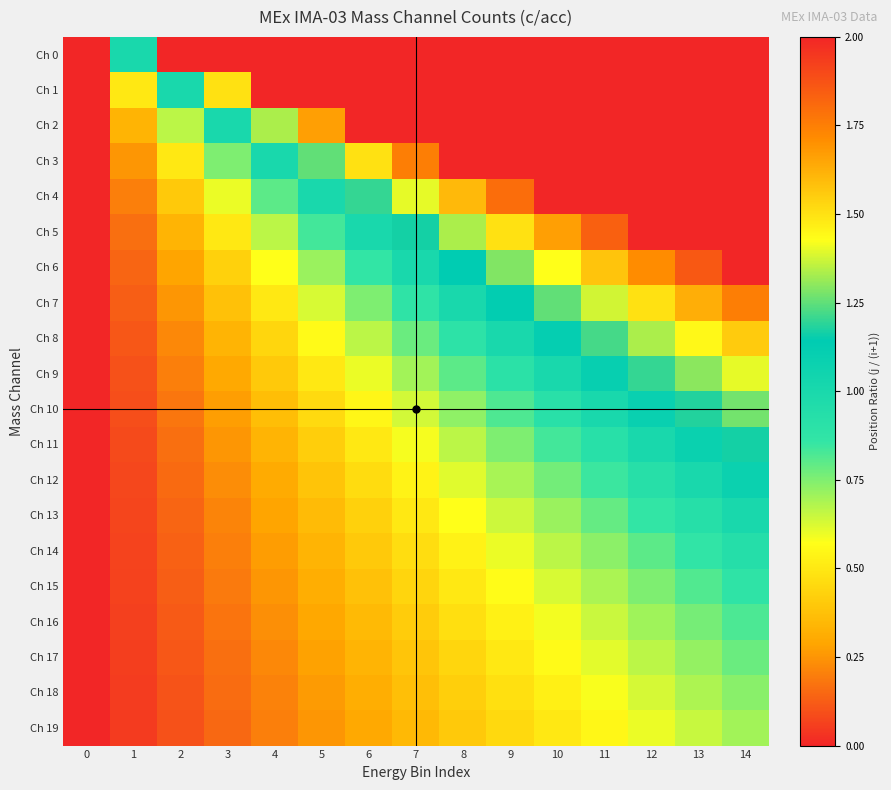

Reading right to left, list all the values displayed in this chart.

Ch 0: 14=2.0	13=2.0	12=2.0	11=2.0	10=2.0	9=2.0	8=2.0	7=2.0	6=2.0	5=2.0	4=2.0	3=2.0	2=2.0	1=1.0	0=0.0
Ch 1: 14=2.0	13=2.0	12=2.0	11=2.0	10=2.0	9=2.0	8=2.0	7=2.0	6=2.0	5=2.0	4=2.0	3=1.5	2=1.0	1=0.5	0=0.0
Ch 2: 14=2.0	13=2.0	12=2.0	11=2.0	10=2.0	9=2.0	8=2.0	7=2.0	6=2.0	5=1.7	4=1.3	3=1.0	2=0.7	1=0.3	0=0.0
Ch 3: 14=2.0	13=2.0	12=2.0	11=2.0	10=2.0	9=2.0	8=2.0	7=1.8	6=1.5	5=1.2	4=1.0	3=0.8	2=0.5	1=0.2	0=0.0
Ch 4: 14=2.0	13=2.0	12=2.0	11=2.0	10=2.0	9=1.8	8=1.6	7=1.4	6=1.2	5=1.0	4=0.8	3=0.6	2=0.4	1=0.2	0=0.0
Ch 5: 14=2.0	13=2.0	12=2.0	11=1.8	10=1.7	9=1.5	8=1.3	7=1.2	6=1.0	5=0.8	4=0.7	3=0.5	2=0.3	1=0.2	0=0.0
Ch 6: 14=2.0	13=1.9	12=1.7	11=1.6	10=1.4	9=1.3	8=1.1	7=1.0	6=0.9	5=0.7	4=0.6	3=0.4	2=0.3	1=0.1	0=0.0
Ch 7: 14=1.8	13=1.6	12=1.5	11=1.4	10=1.2	9=1.1	8=1.0	7=0.9	6=0.8	5=0.6	4=0.5	3=0.4	2=0.2	1=0.1	0=0.0
Ch 8: 14=1.6	13=1.4	12=1.3	11=1.2	10=1.1	9=1.0	8=0.9	7=0.8	6=0.7	5=0.6	4=0.4	3=0.3	2=0.2	1=0.1	0=0.0
Ch 9: 14=1.4	13=1.3	12=1.2	11=1.1	10=1.0	9=0.9	8=0.8	7=0.7	6=0.6	5=0.5	4=0.4	3=0.3	2=0.2	1=0.1	0=0.0
Ch 10: 14=1.3	13=1.2	12=1.1	11=1.0	10=0.9	9=0.8	8=0.7	7=0.6	6=0.5	5=0.5	4=0.4	3=0.3	2=0.2	1=0.1	0=0.0
Ch 11: 14=1.2	13=1.1	12=1.0	11=0.9	10=0.8	9=0.8	8=0.7	7=0.6	6=0.5	5=0.4	4=0.3	3=0.2	2=0.2	1=0.1	0=0.0
Ch 12: 14=1.1	13=1.0	12=0.9	11=0.8	10=0.8	9=0.7	8=0.6	7=0.5	6=0.5	5=0.4	4=0.3	3=0.2	2=0.2	1=0.1	0=0.0
Ch 13: 14=1.0	13=0.9	12=0.9	11=0.8	10=0.7	9=0.6	8=0.6	7=0.5	6=0.4	5=0.4	4=0.3	3=0.2	2=0.1	1=0.1	0=0.0
Ch 14: 14=0.9	13=0.9	12=0.8	11=0.7	10=0.7	9=0.6	8=0.5	7=0.5	6=0.4	5=0.3	4=0.3	3=0.2	2=0.1	1=0.1	0=0.0
Ch 15: 14=0.9	13=0.8	12=0.8	11=0.7	10=0.6	9=0.6	8=0.5	7=0.4	6=0.4	5=0.3	4=0.2	3=0.2	2=0.1	1=0.1	0=0.0
Ch 16: 14=0.8	13=0.8	12=0.7	11=0.6	10=0.6	9=0.5	8=0.5	7=0.4	6=0.4	5=0.3	4=0.2	3=0.2	2=0.1	1=0.1	0=0.0
Ch 17: 14=0.8	13=0.7	12=0.7	11=0.6	10=0.6	9=0.5	8=0.4	7=0.4	6=0.3	5=0.3	4=0.2	3=0.2	2=0.1	1=0.1	0=0.0
Ch 18: 14=0.7	13=0.7	12=0.6	11=0.6	10=0.5	9=0.5	8=0.4	7=0.4	6=0.3	5=0.3	4=0.2	3=0.2	2=0.1	1=0.1	0=0.0
Ch 19: 14=0.7	13=0.7	12=0.6	11=0.6	10=0.5	9=0.5	8=0.4	7=0.3	6=0.3	5=0.2	4=0.2	3=0.1	2=0.1	1=0.1	0=0.0